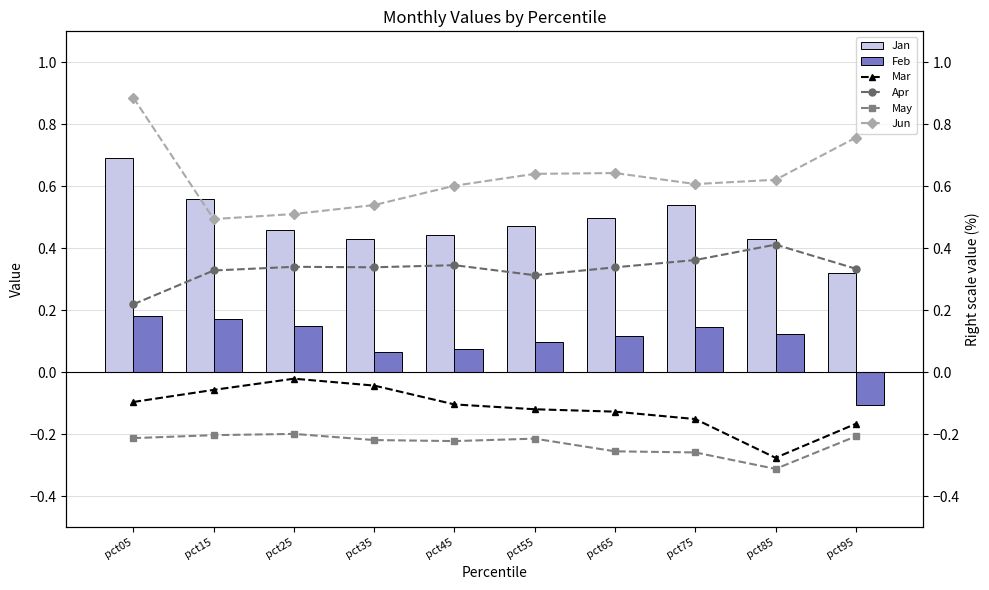

Which category has the lowest value in the Feb series?

pct95